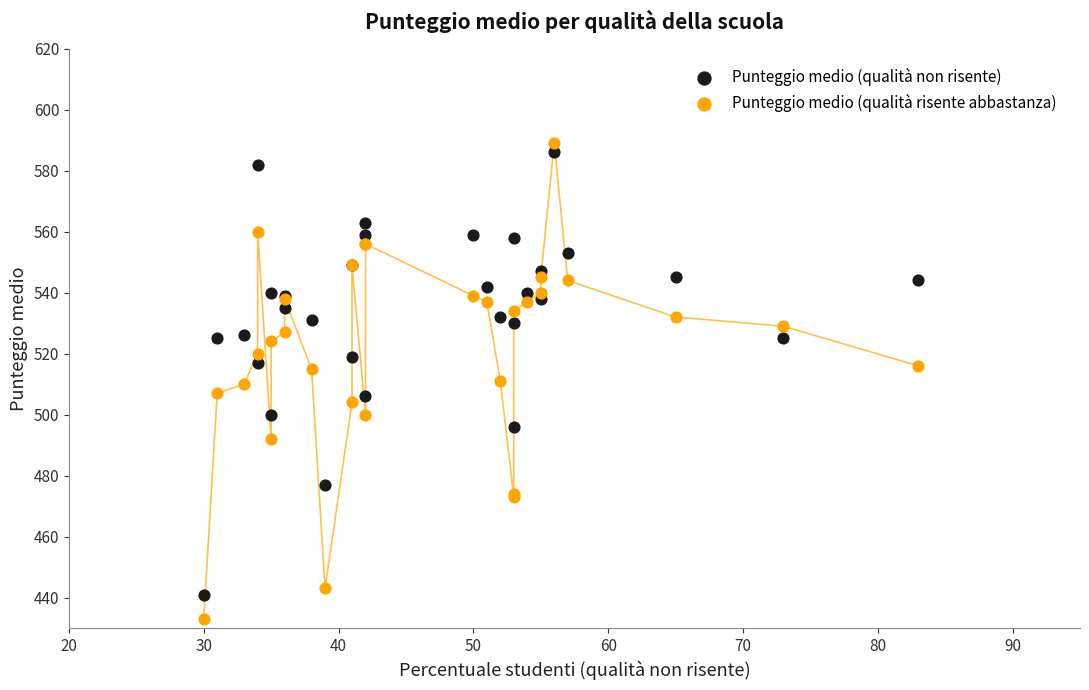

What are all the series names shown in the legend?

Punteggio medio (qualità non risente), Punteggio medio (qualità risente abbastanza)